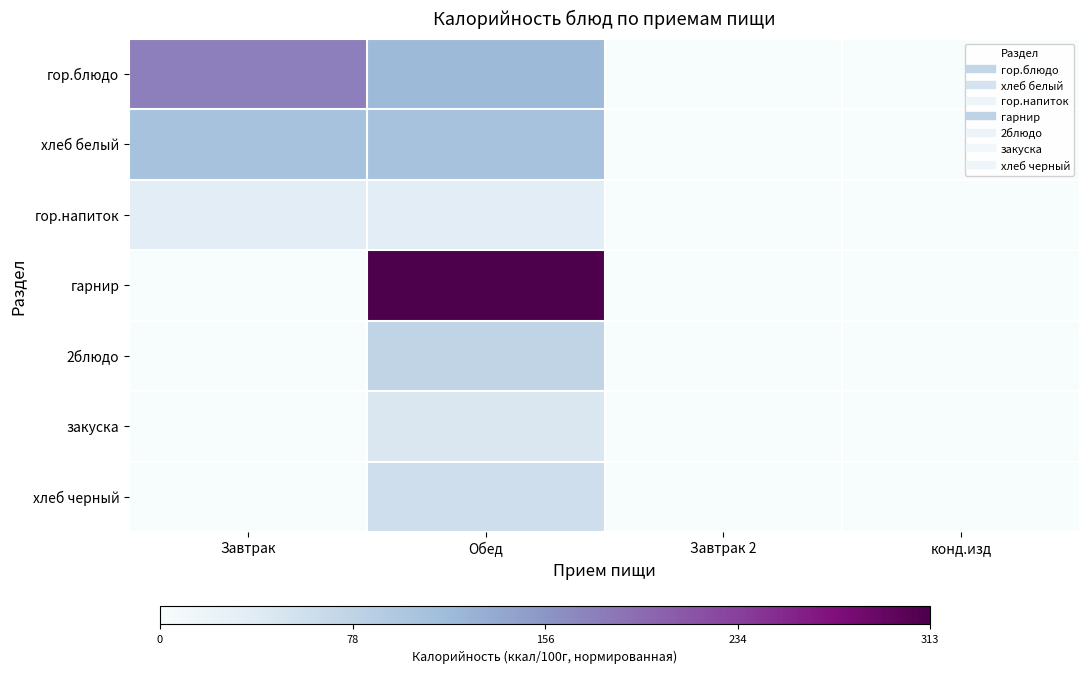

Count the number of data series in this chart.

7